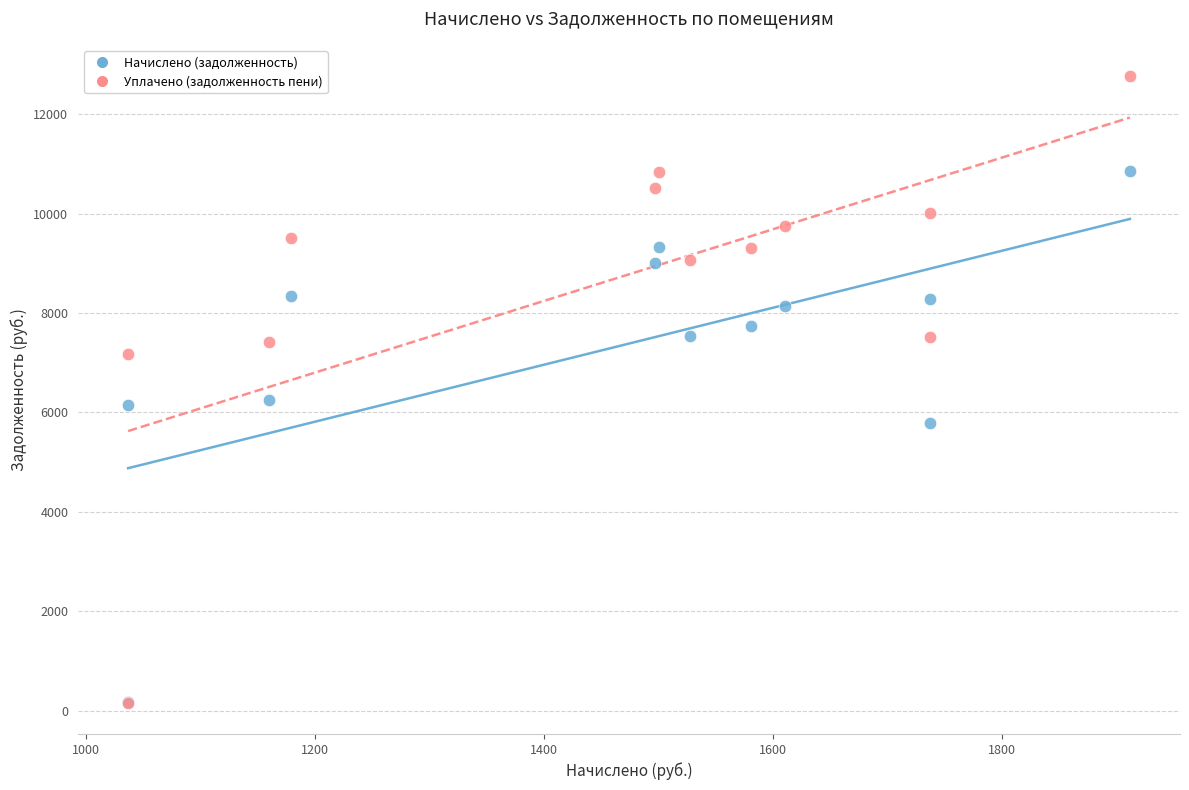

In the Начислено (задолженность) series, what Y value is closest to 5514?

5787.9